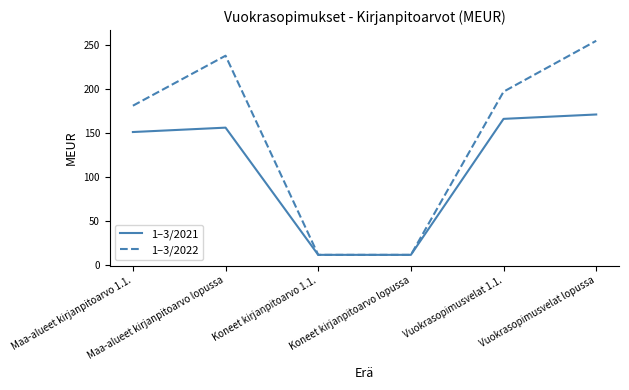

How many series are shown in this chart?

2